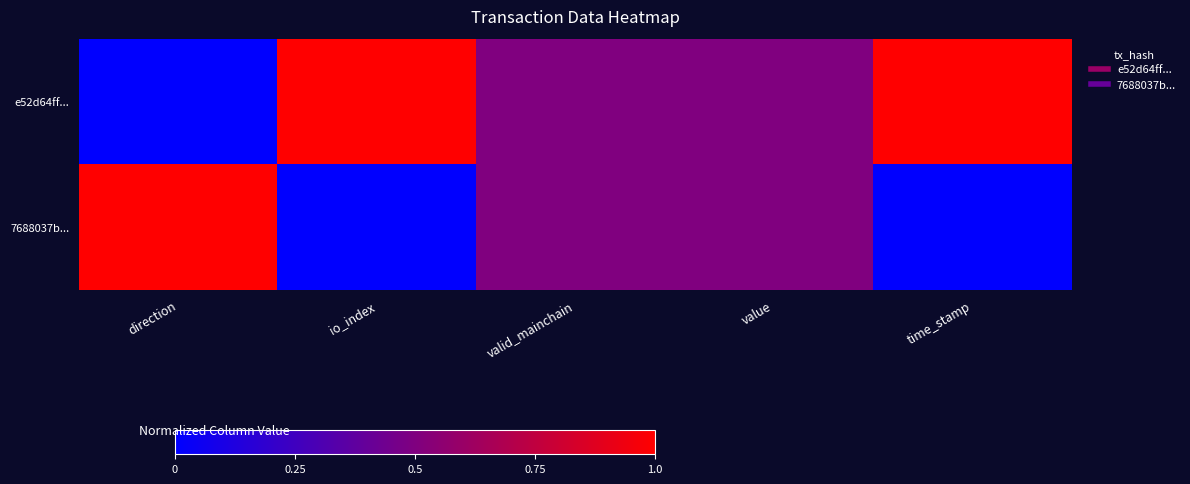

Reading left to right, what are all the values shown in this chart?

e52d64ff...: direction=0.0	io_index=1.0	valid_mainchain=0.5	value=0.5	time_stamp=1.0
7688037b...: direction=1.0	io_index=0.0	valid_mainchain=0.5	value=0.5	time_stamp=0.0